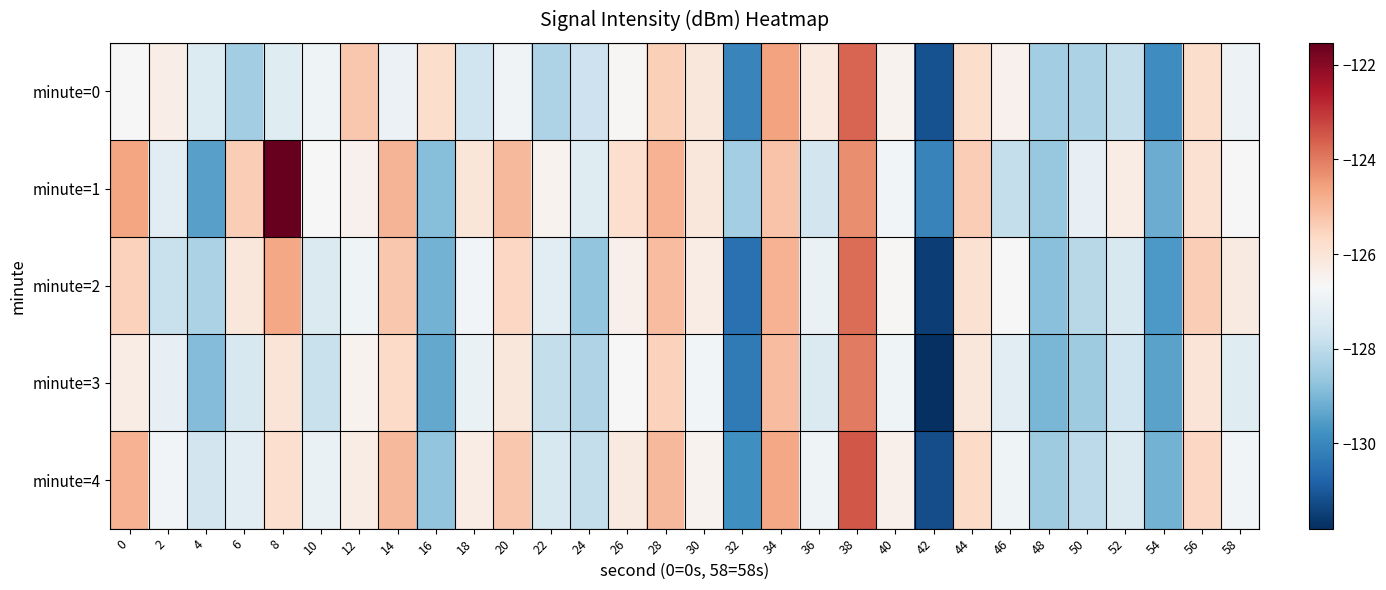

Which series has the largest range (max minus min)?

minute=1